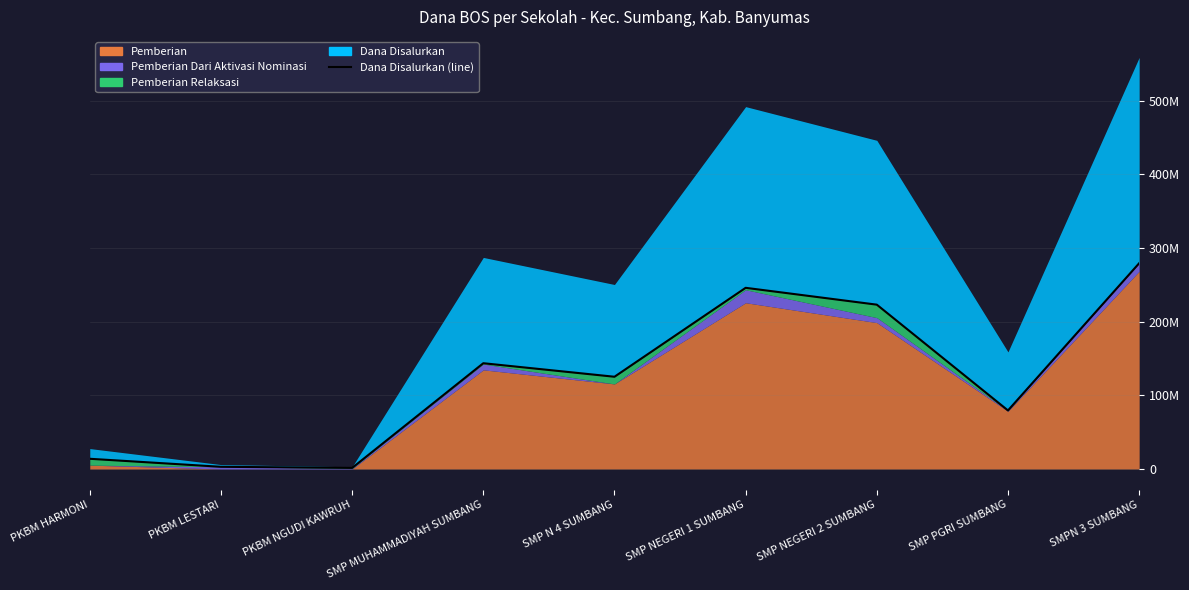

List the labels in order of value, largest first.

SMPN 3 SUMBANG, SMP NEGERI 1 SUMBANG, SMP NEGERI 2 SUMBANG, SMP MUHAMMADIYAH SUMBANG, SMP N 4 SUMBANG, SMP PGRI SUMBANG, PKBM HARMONI, PKBM LESTARI, PKBM NGUDI KAWRUH